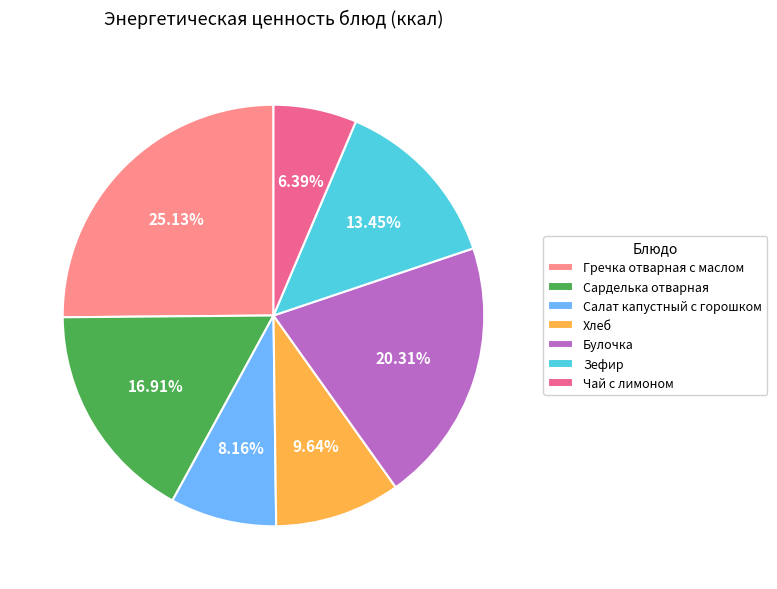

How many segments does this pie chart have?

7